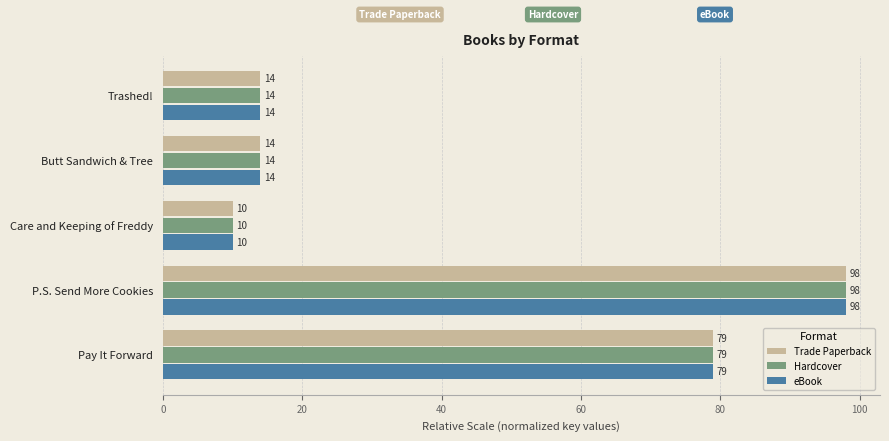

Where is eBook nearest to the value 54?

Pay It Forward